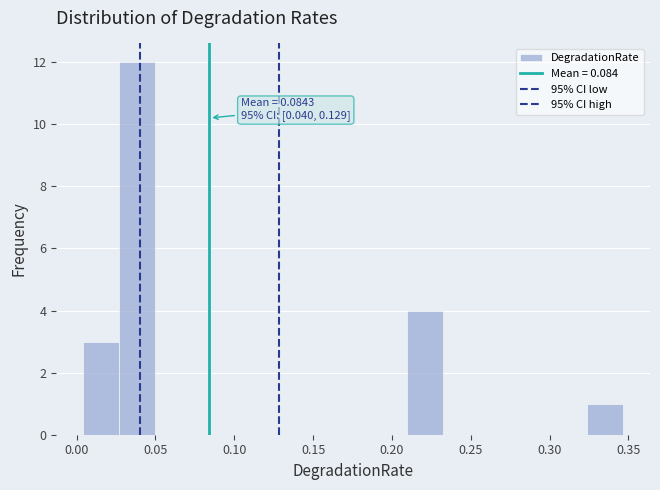

Over which range of the x-axis is the bar tallest?

0.025 to 0.050